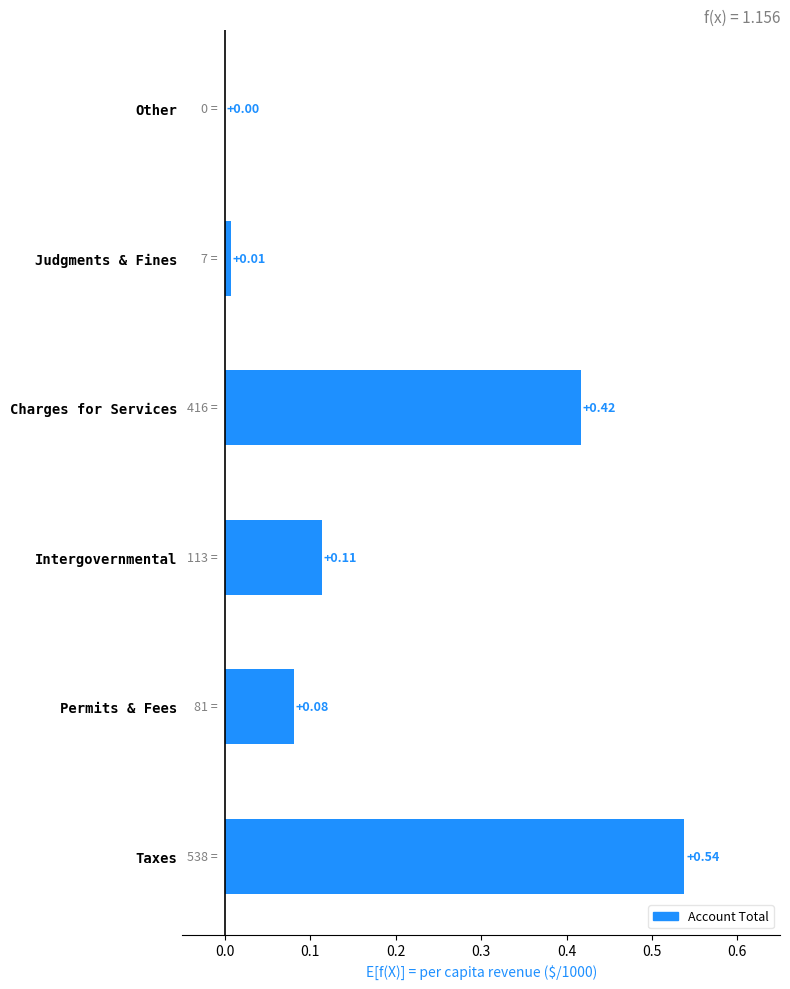

Between Permits & Fees and Other, which is larger?

Permits & Fees